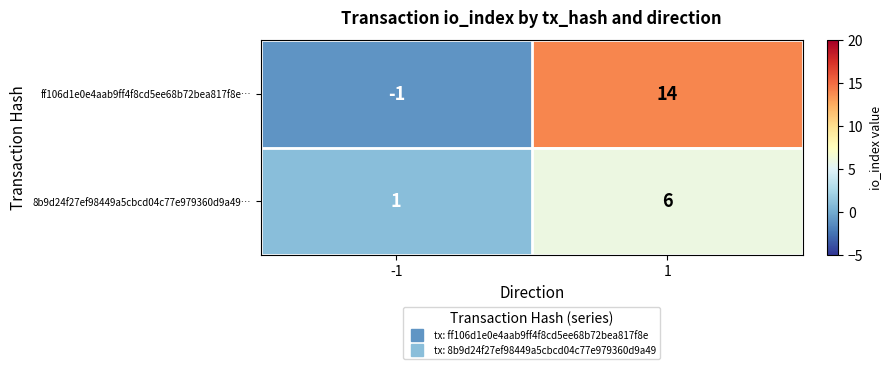

The 8b9d24f27ef98449a5cbcd04c77e979360d9a49… series shows 1 at -1. True or false?

True